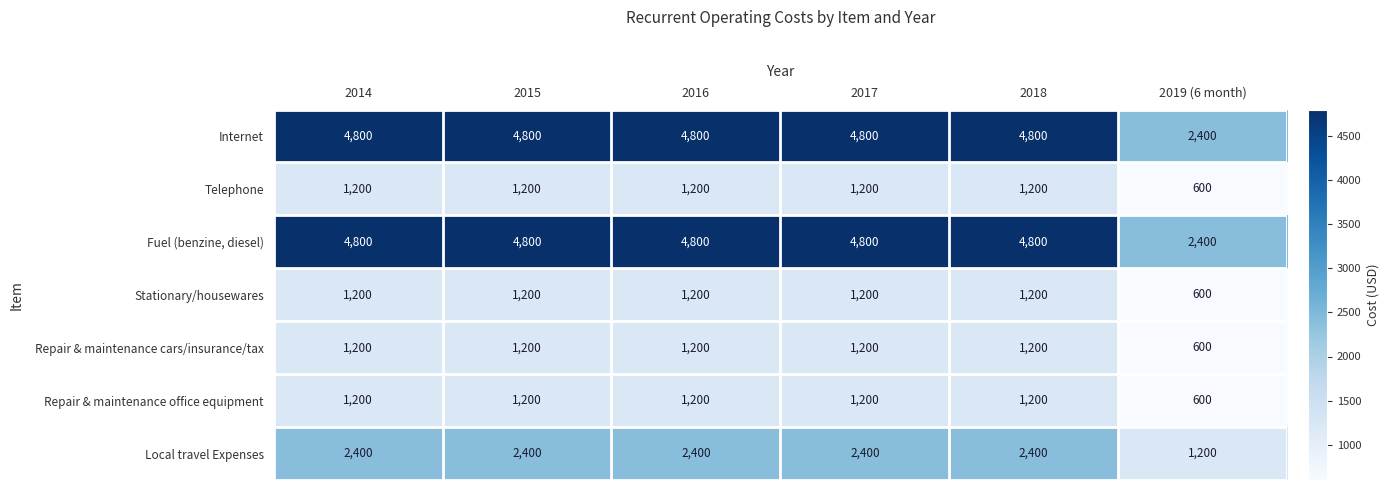

What is the difference between the highest and lowest values at 2017?

3600